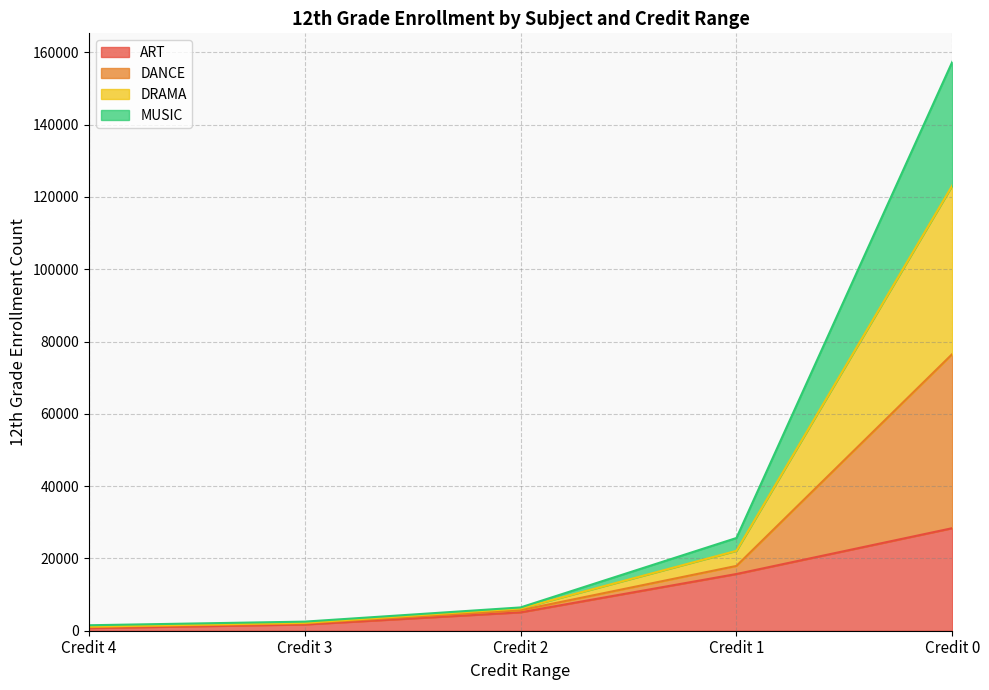

Which category has the lowest value in the MUSIC series?

Credit 4